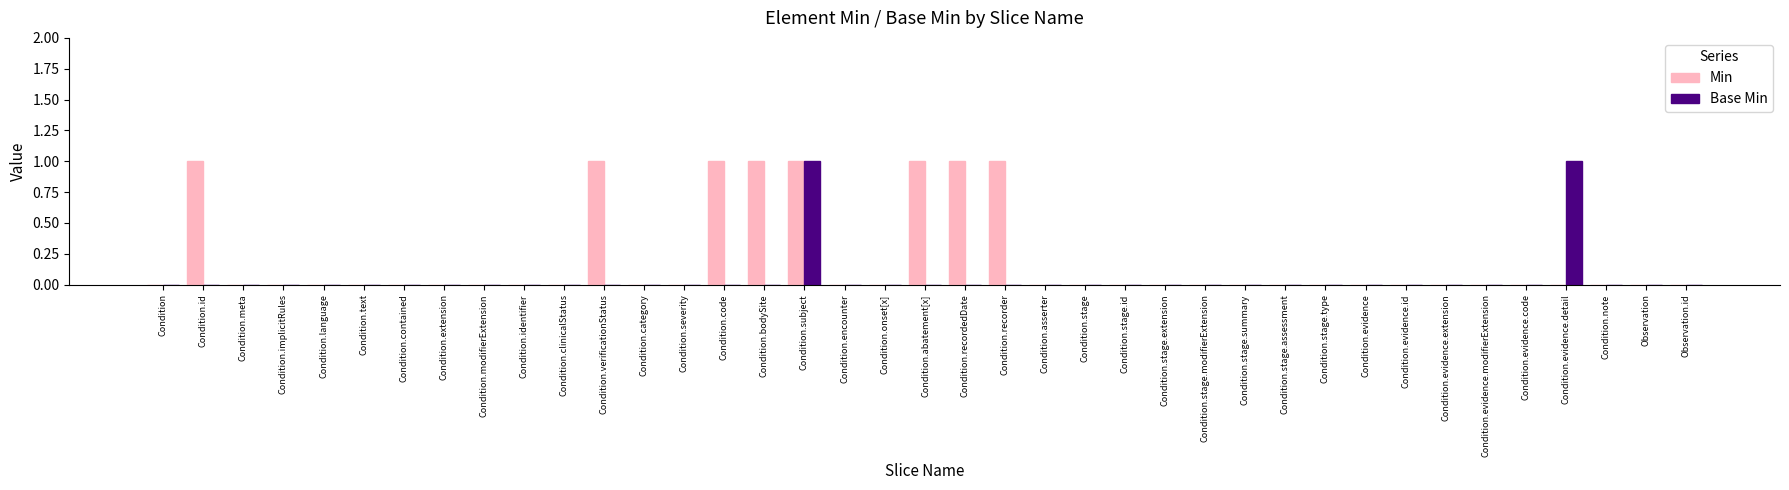

Are the bars horizontal?

No